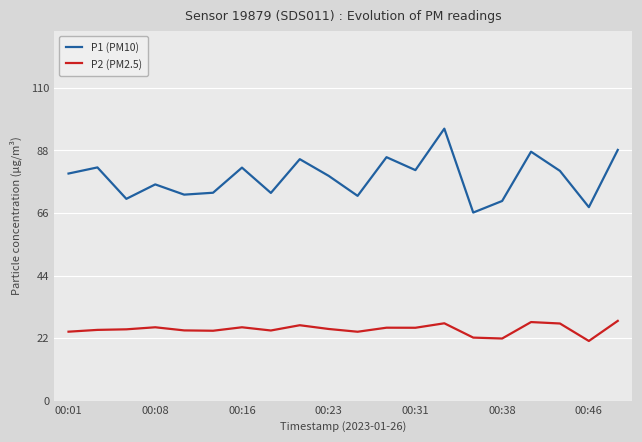

True or false: P2 (PM2.5) and P1 (PM10) intersect in this chart.

False